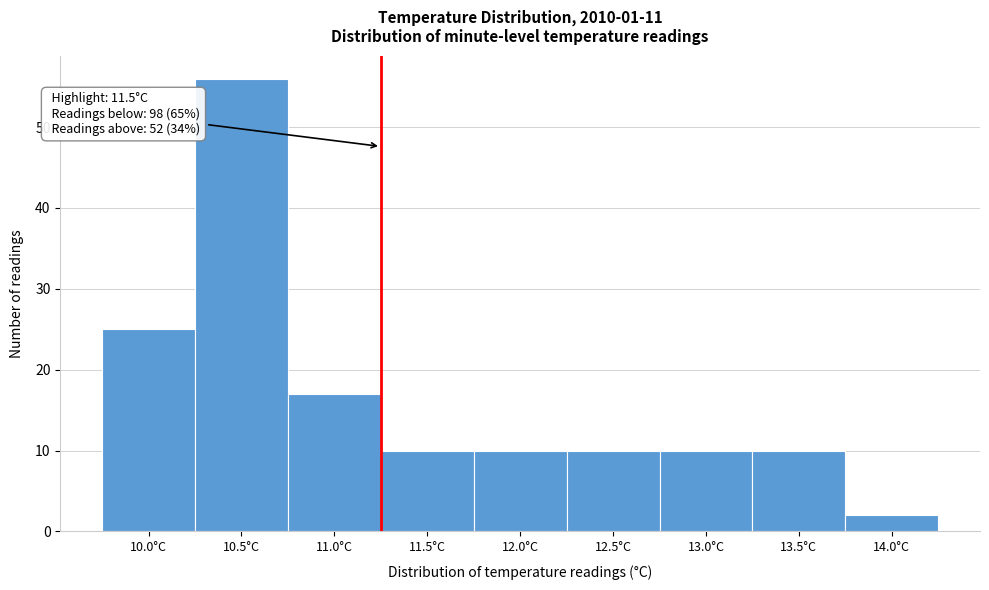

Reading left to right, list all the values displayed in this chart.

25	56	17	10	10	10	10	10	2